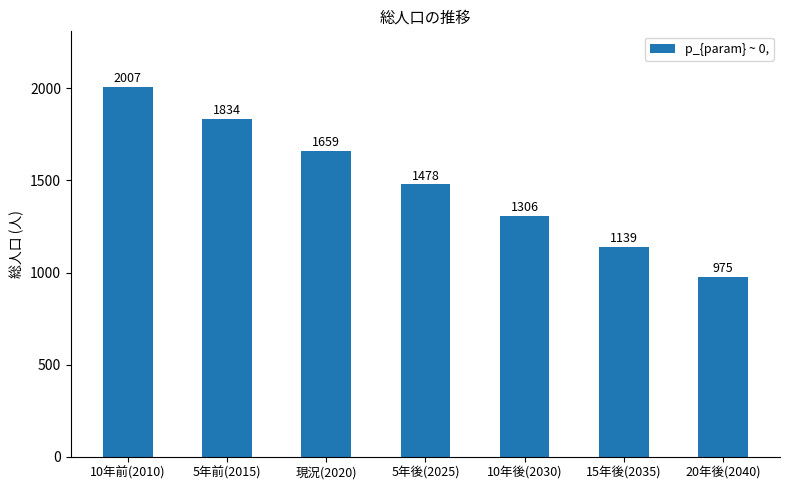

Which has a higher value, 10年前(2010) or 15年後(2035)?

10年前(2010)